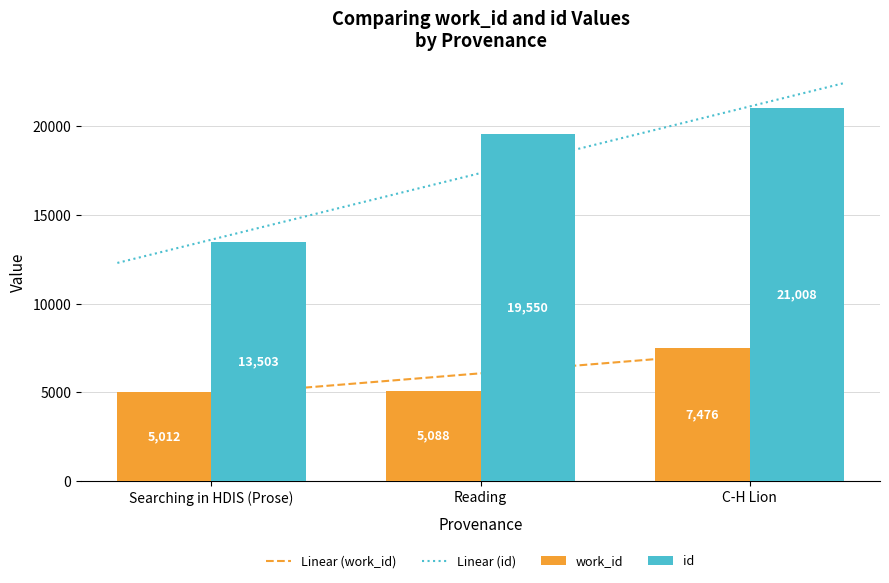

What is the sum of the id values at Reading and C-H Lion?

40558